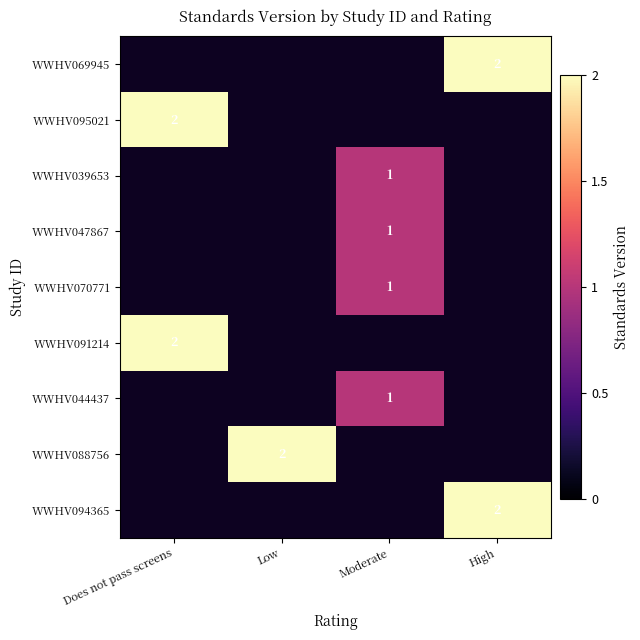

At which category does the chart reach its minimum across all series?

Moderate